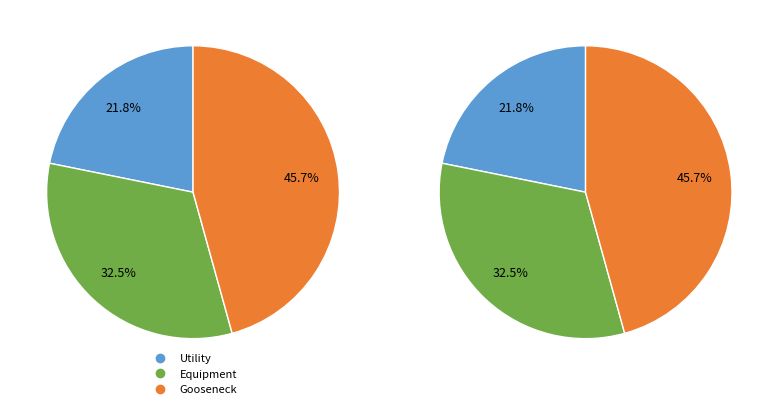

Which has a higher value, Gooseneck Equipment or Utility Flatbed?

Gooseneck Equipment